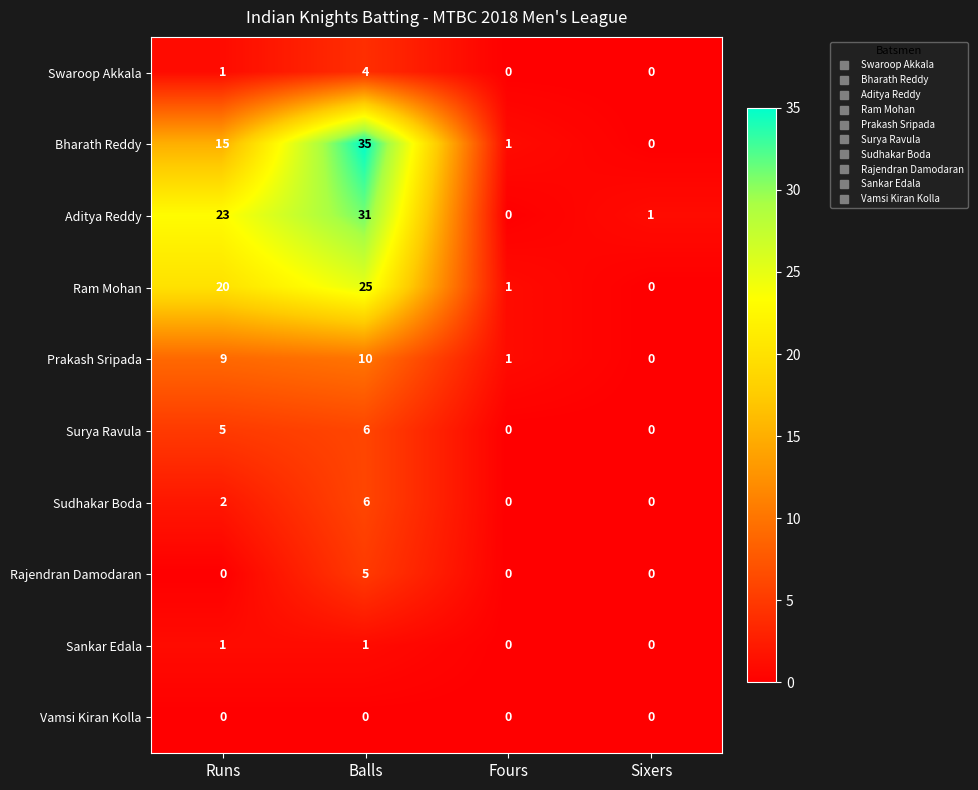

Which series has the largest range (max minus min)?

Bharath Reddy